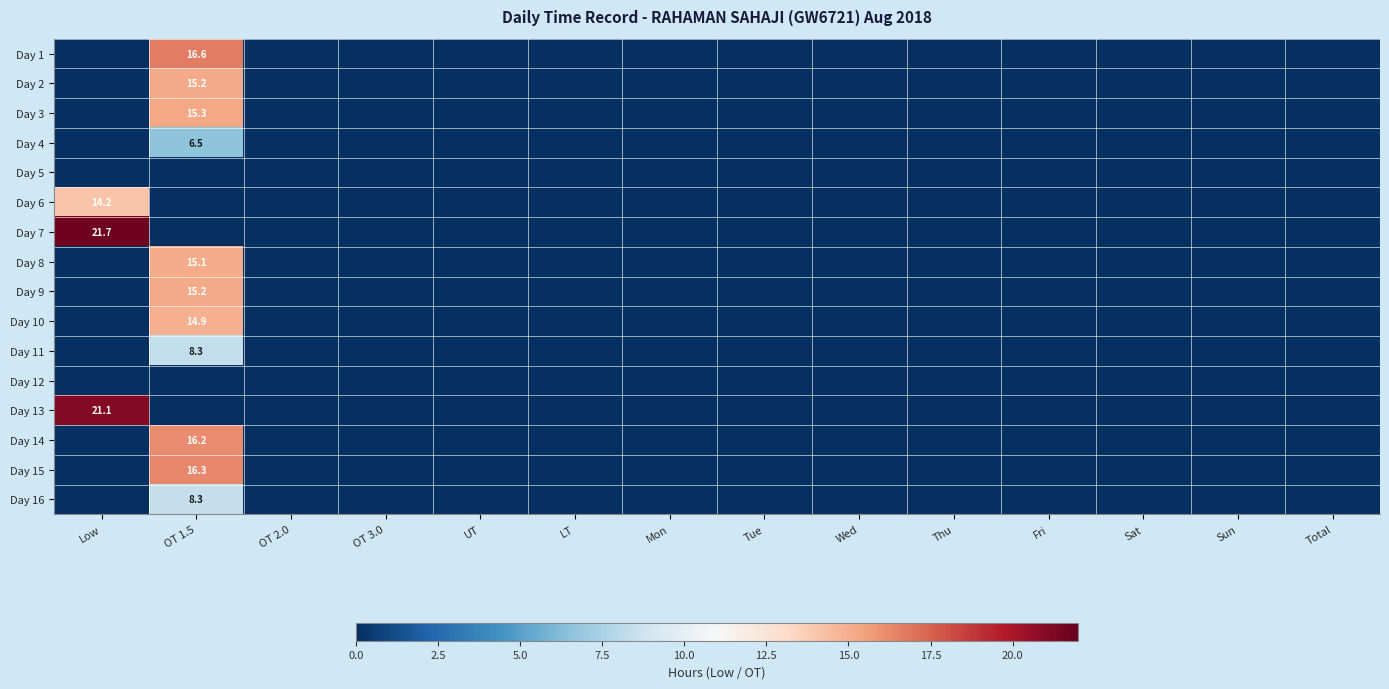

The Day 4 series shows 6.5 at OT 1.5. True or false?

True